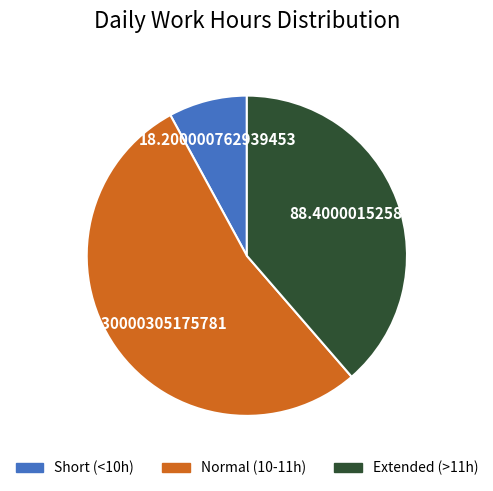

Do Short (<10h) and Extended (>11h) together represent more than half of the pie?

No